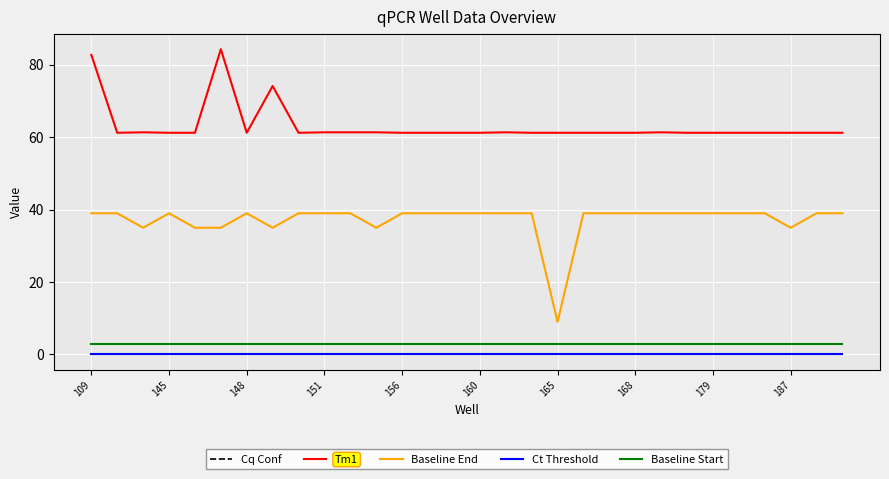

What is the maximum value shown in the chart?

84.3